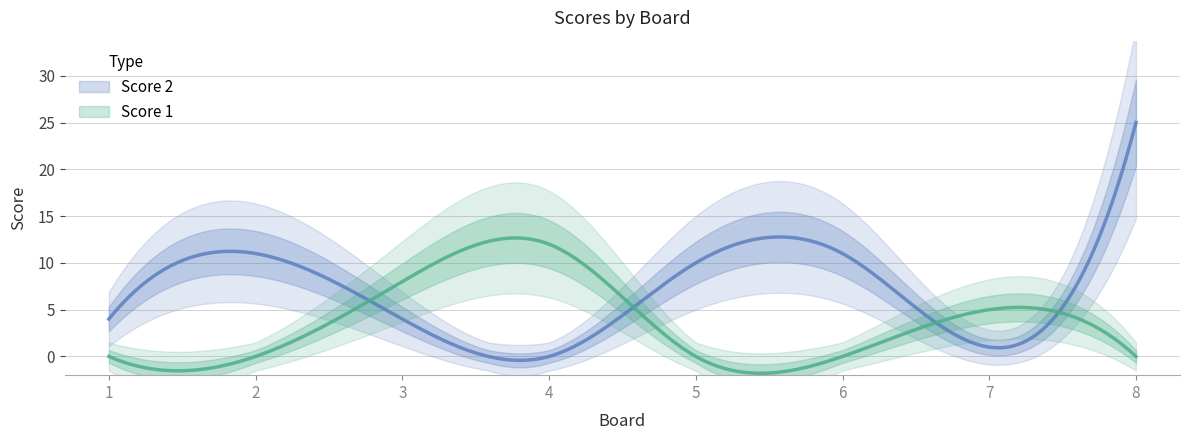

What is the sum of all Score 2 values?

66